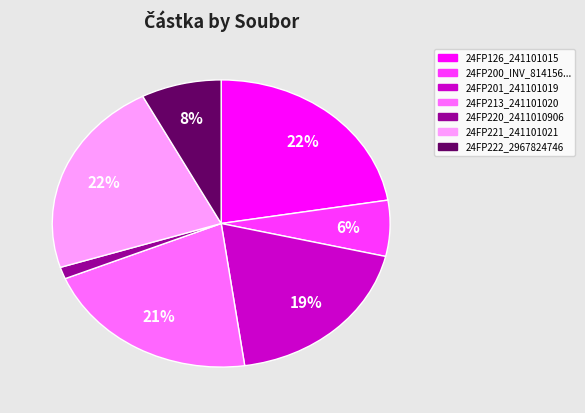

To the nearest percent, what is the difference between the largest and smallest slice percentages?

21%